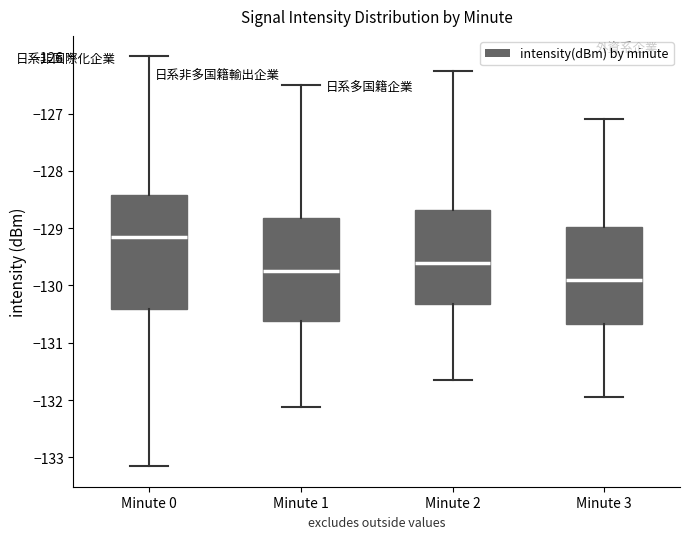

Which box has the highest median line?

Minute 0